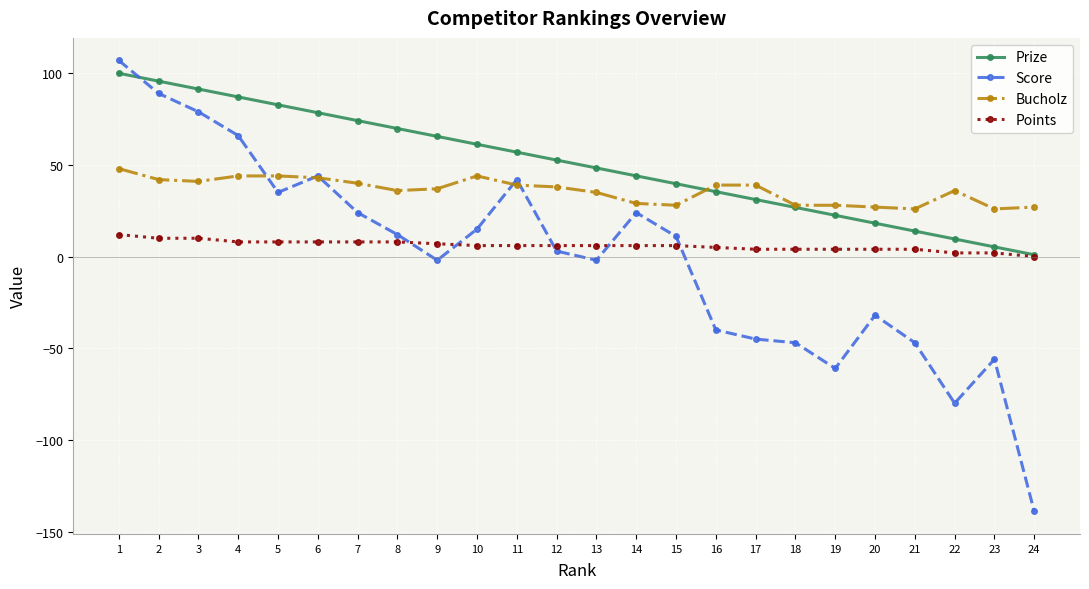

What is the maximum value shown in the chart?

107.0